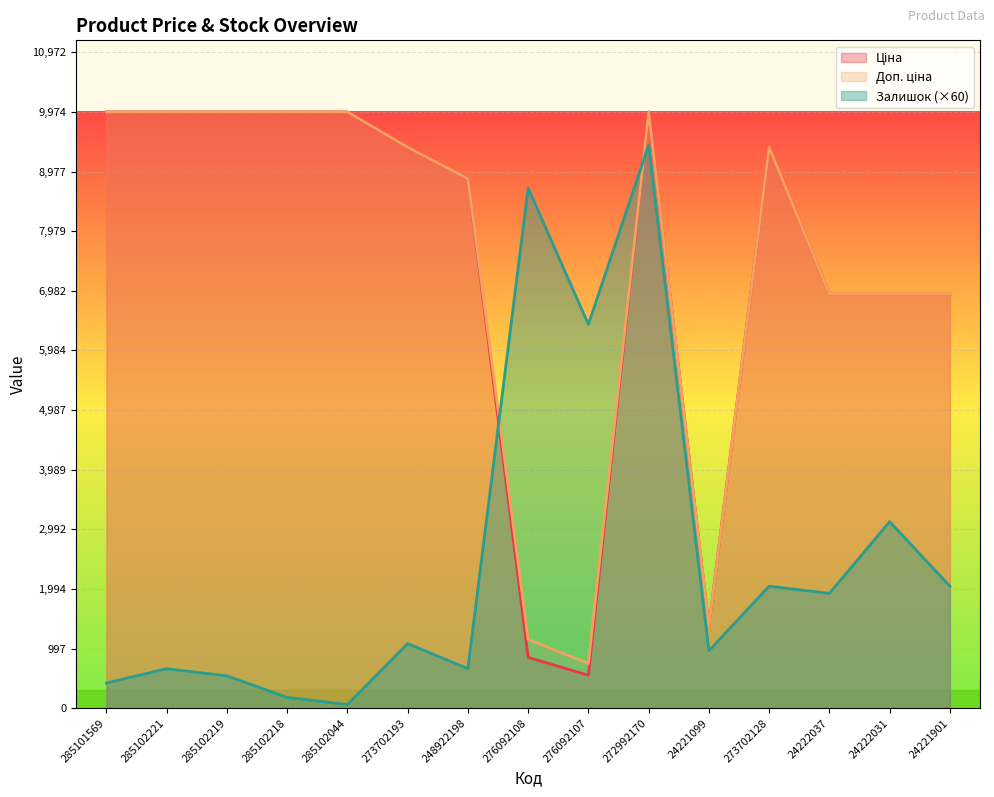

What is the difference between the highest and lowest values at 248922198?

8196.7